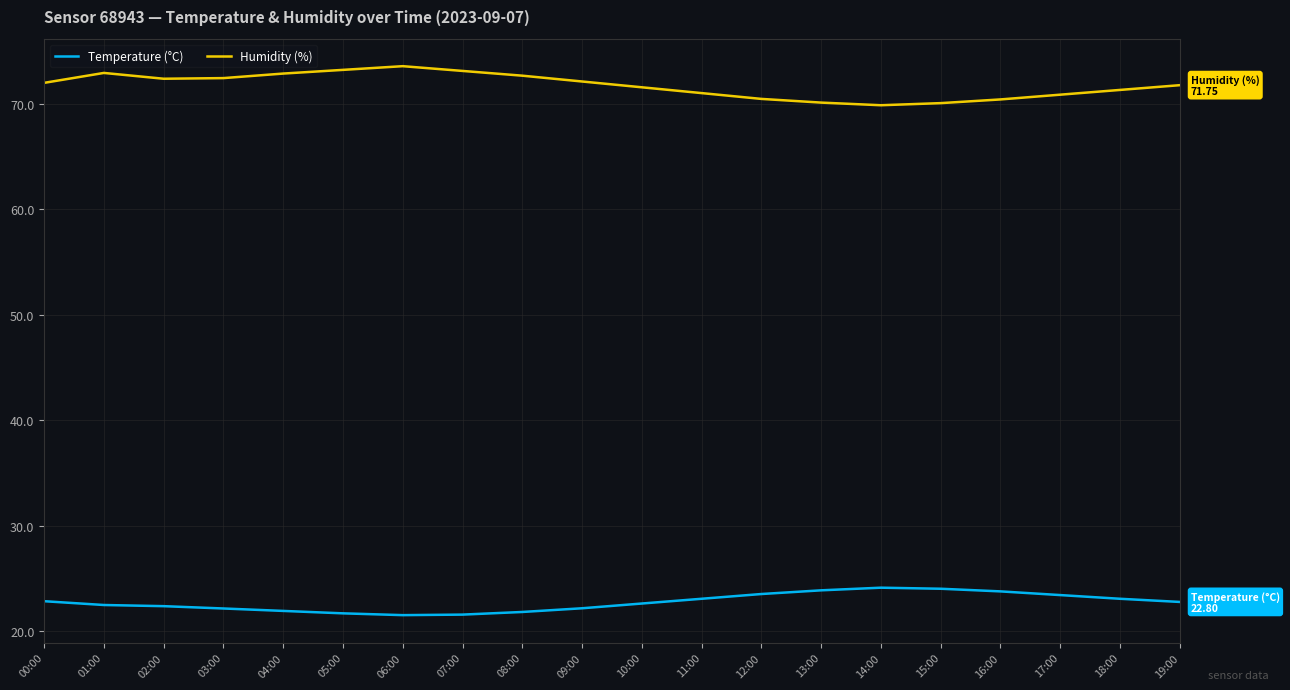

In Temperature (°C), how many points are lower than both neighbors (excluding endpoints)?

1